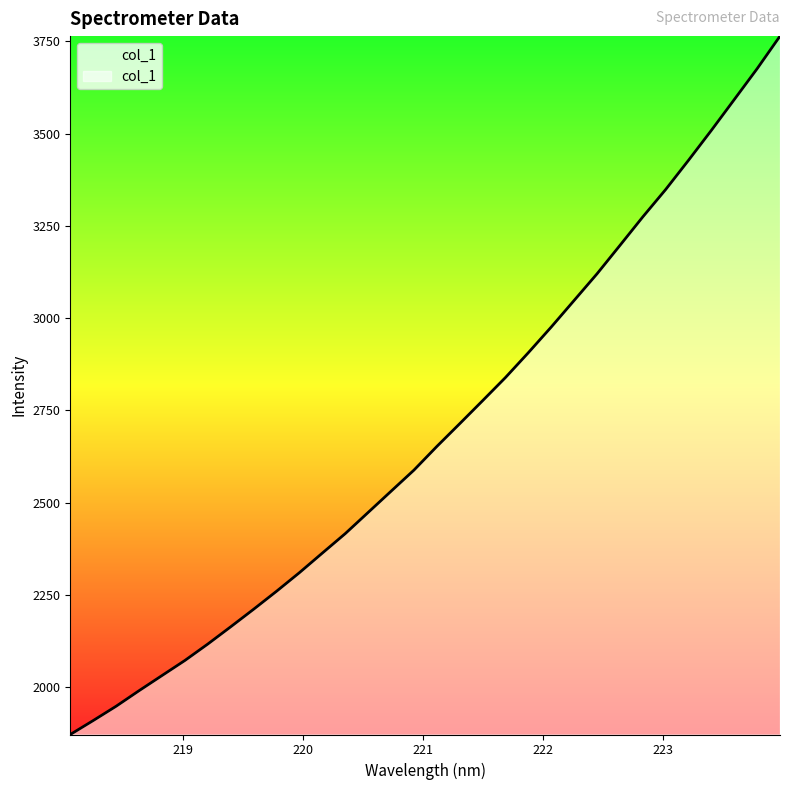

What is the smallest value displayed?

1871.1